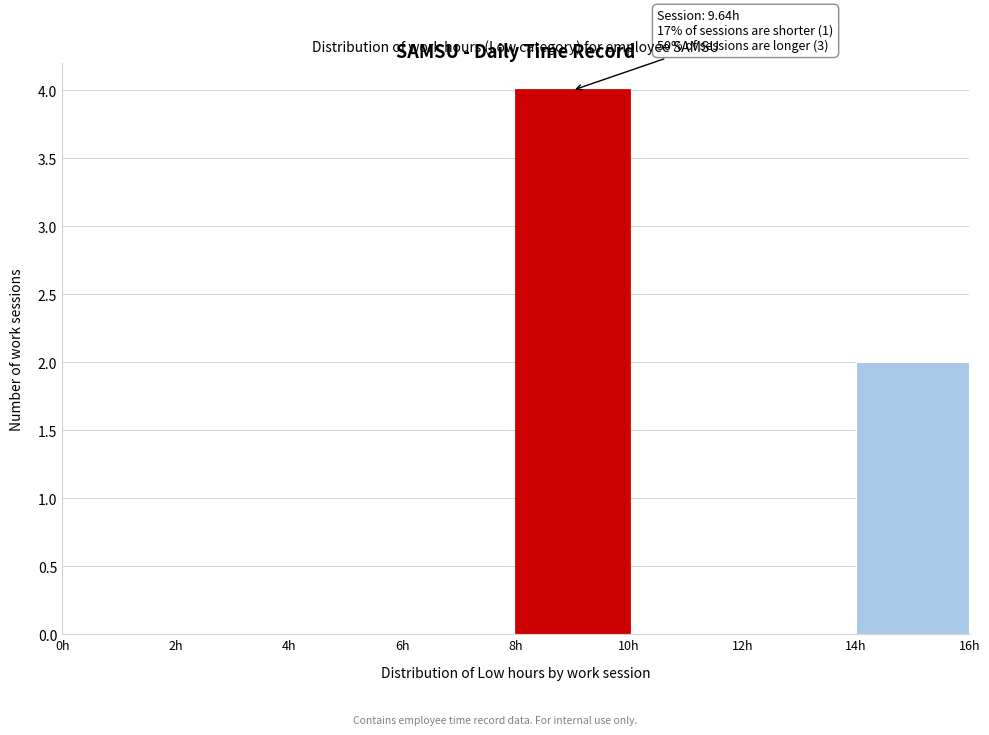

Over which range of the x-axis is the bar tallest?

8 to 10